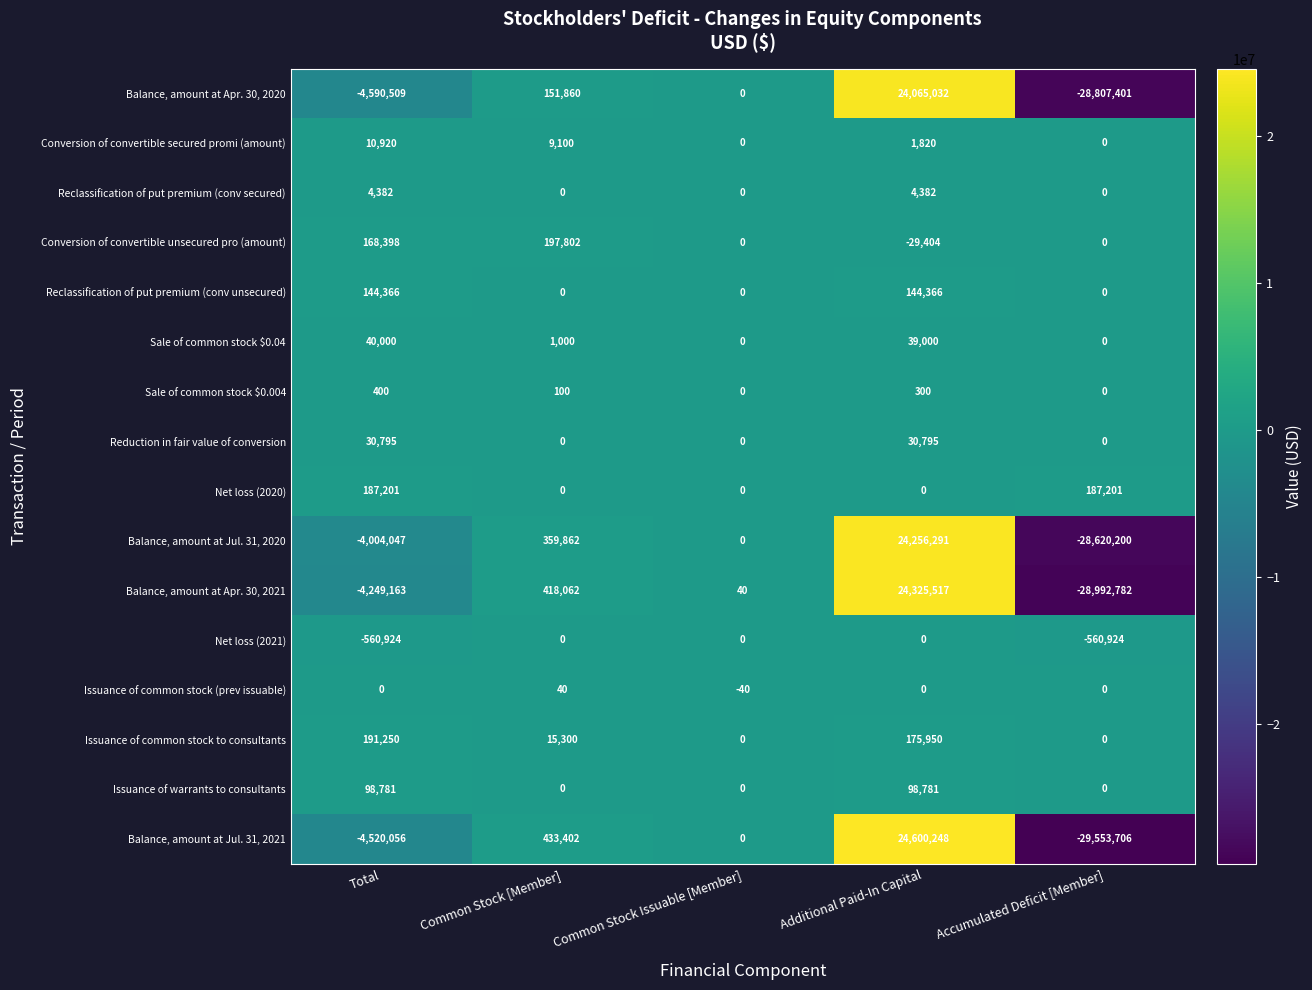

Which series has the largest total across all categories?

Issuance of common stock to consultants